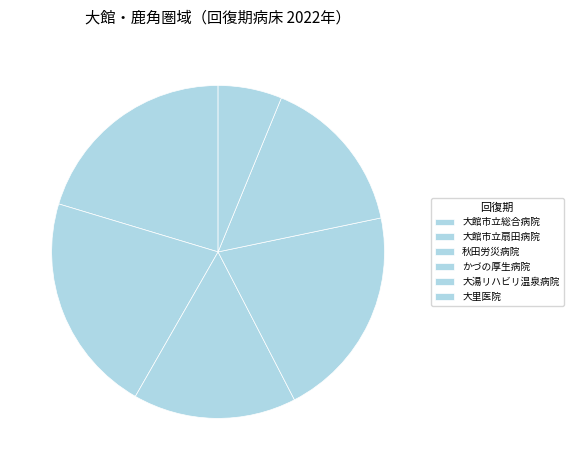

Does 大館市立扇田病院 represent more than half of the total?

No